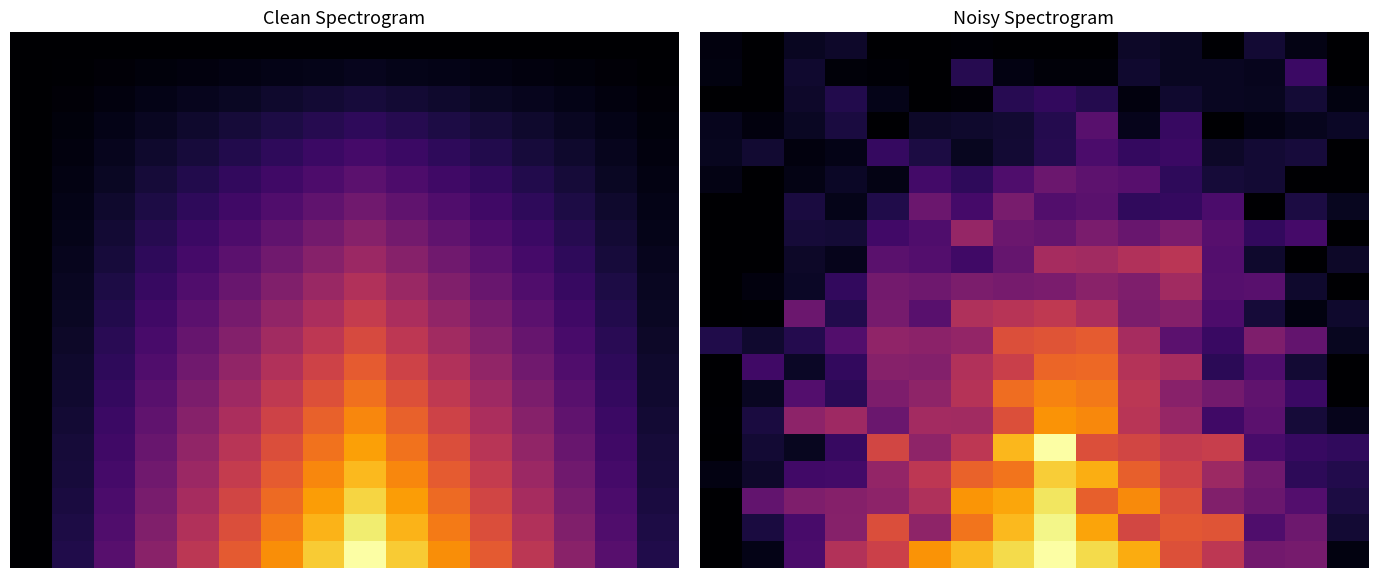

At which category does the chart reach its peak across all series?

8